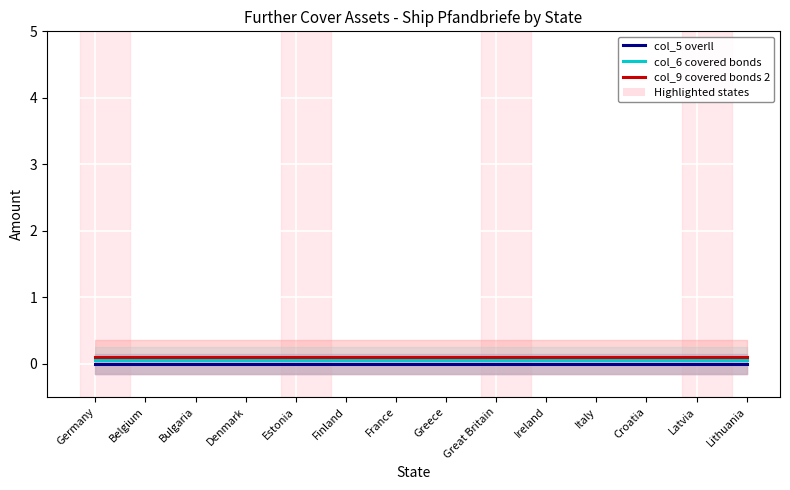

True or false: col_6 covered bonds and col_9 covered bonds 2 cross at least once.

False